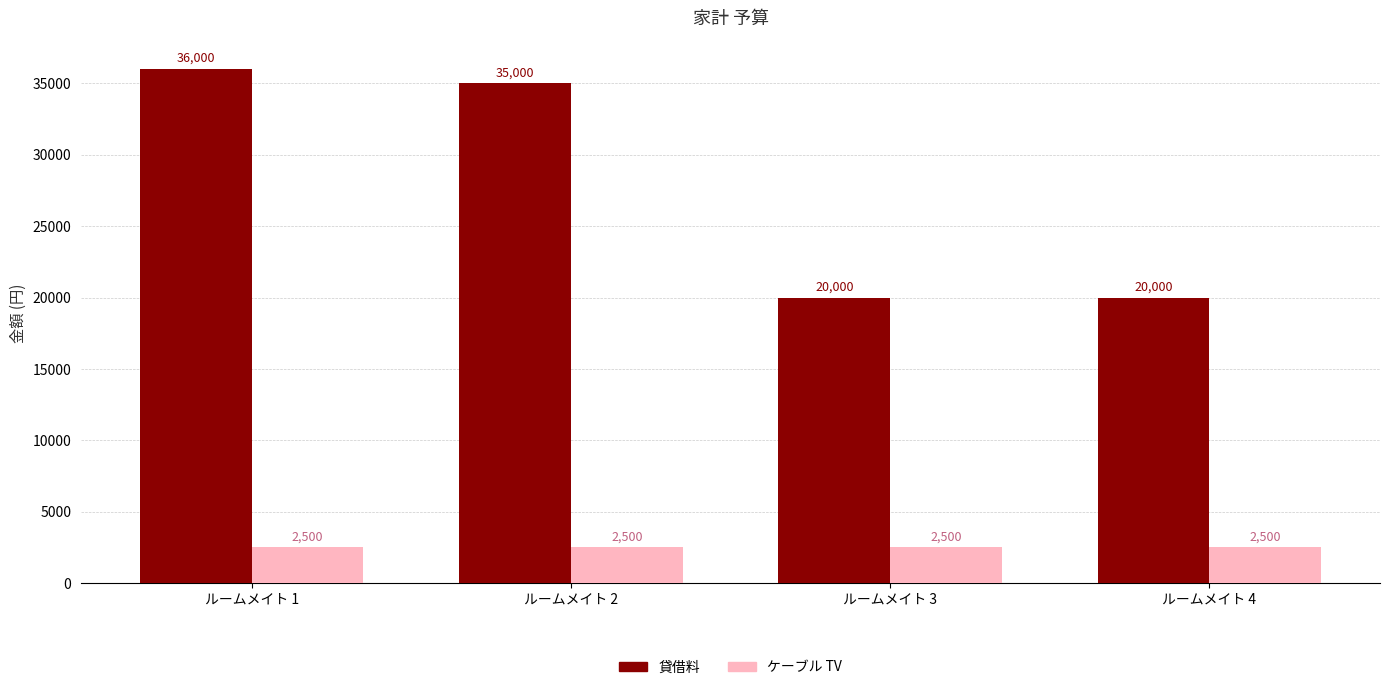

Reading right to left, list all the values displayed in this chart.

貸借料: 20000	20000	35000	36000
ケーブル TV: 2500	2500	2500	2500